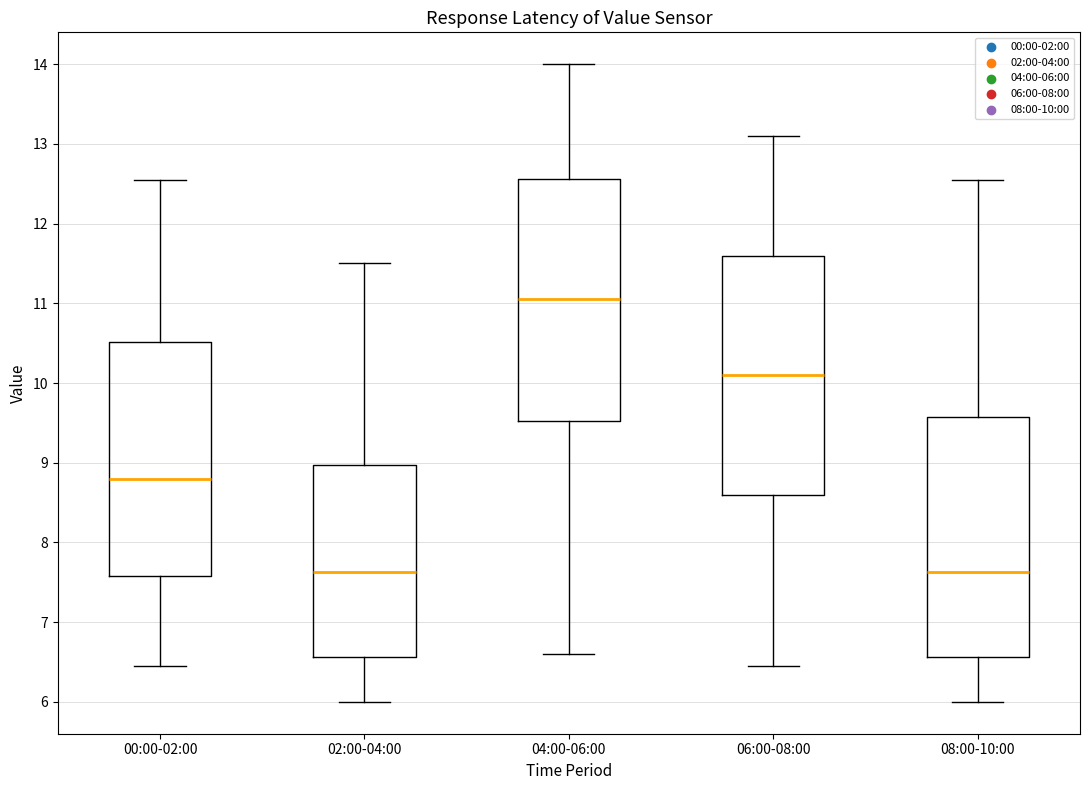

Where is the upper edge of the box for 02:00-04:00 on the y-axis? The values are not printed on the chart, so give them approximately, as read against the axis.

9.0